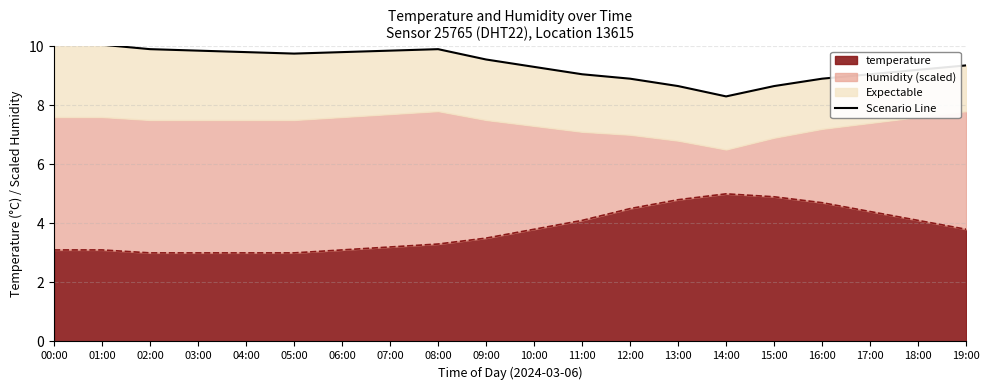

Rank the categories by value from lowest to highest.

14:00, 13:00, 15:00, 16:00, 12:00, 11:00, 17:00, 18:00, 10:00, 19:00, 09:00, 05:00, 06:00, 04:00, 03:00, 07:00, 02:00, 08:00, 01:00, 00:00